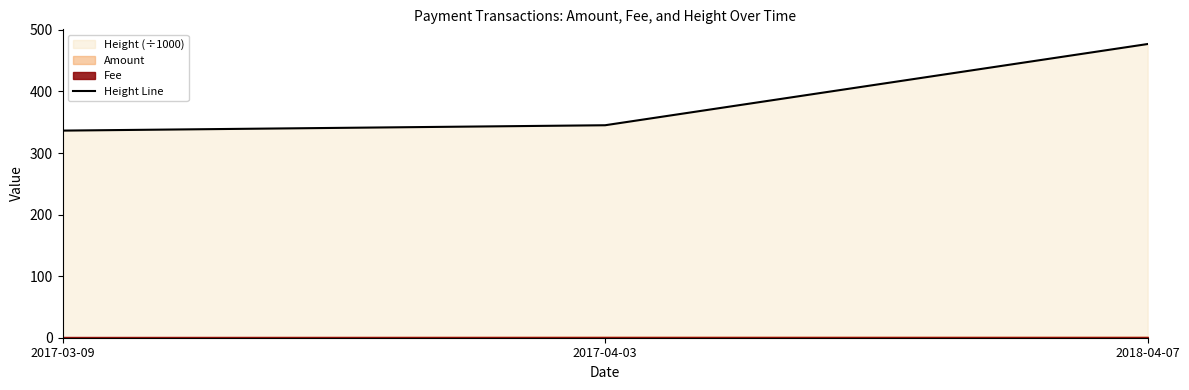

Rank the categories by value from lowest to highest.

2017-03-09, 2017-04-03, 2018-04-07